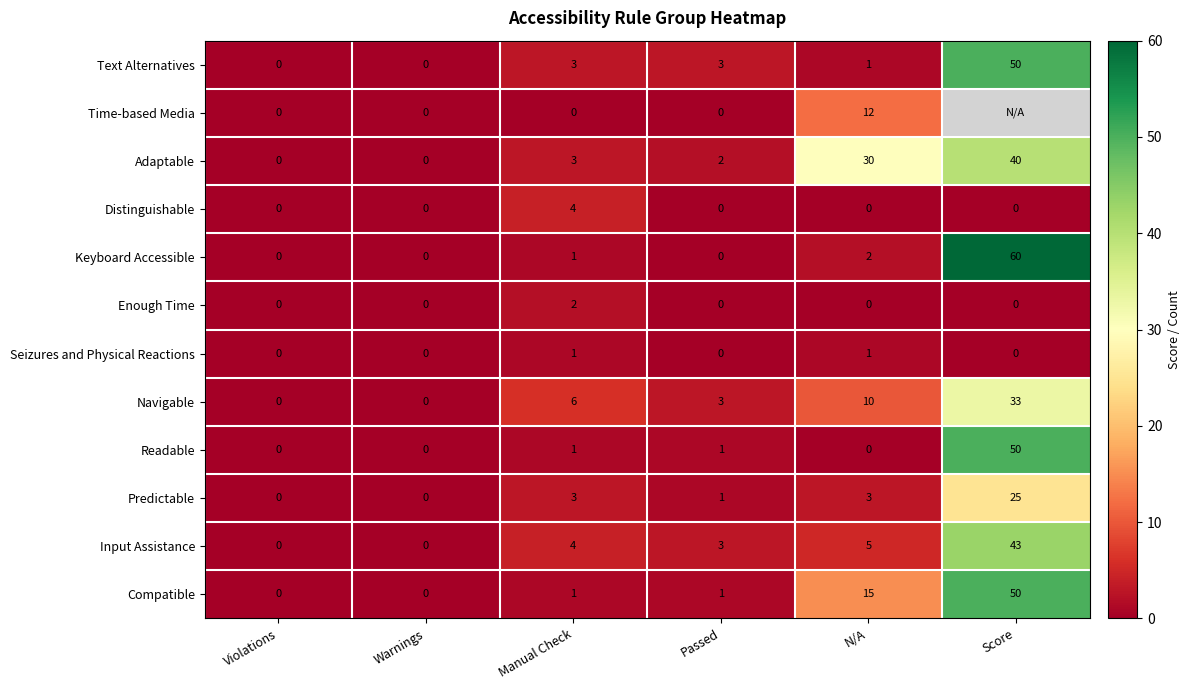

At which label is Text Alternatives closest to 25?

Manual Check